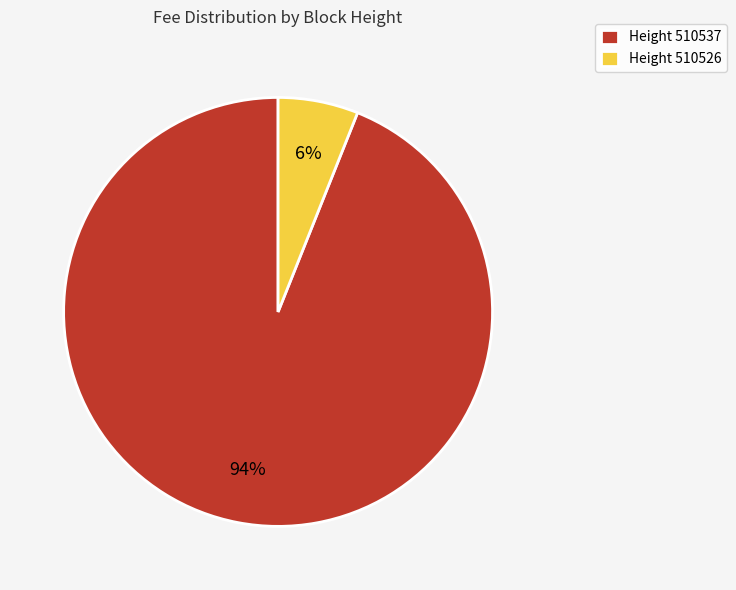

Does any single category account for the majority?

Yes